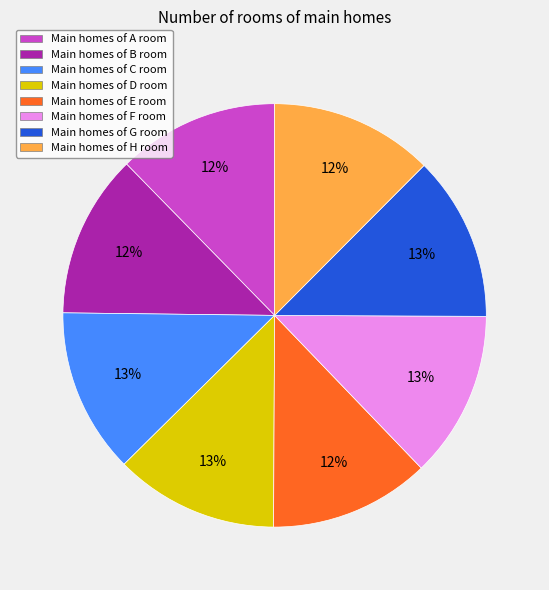

Is there any slice that represents more than half of the pie?

No